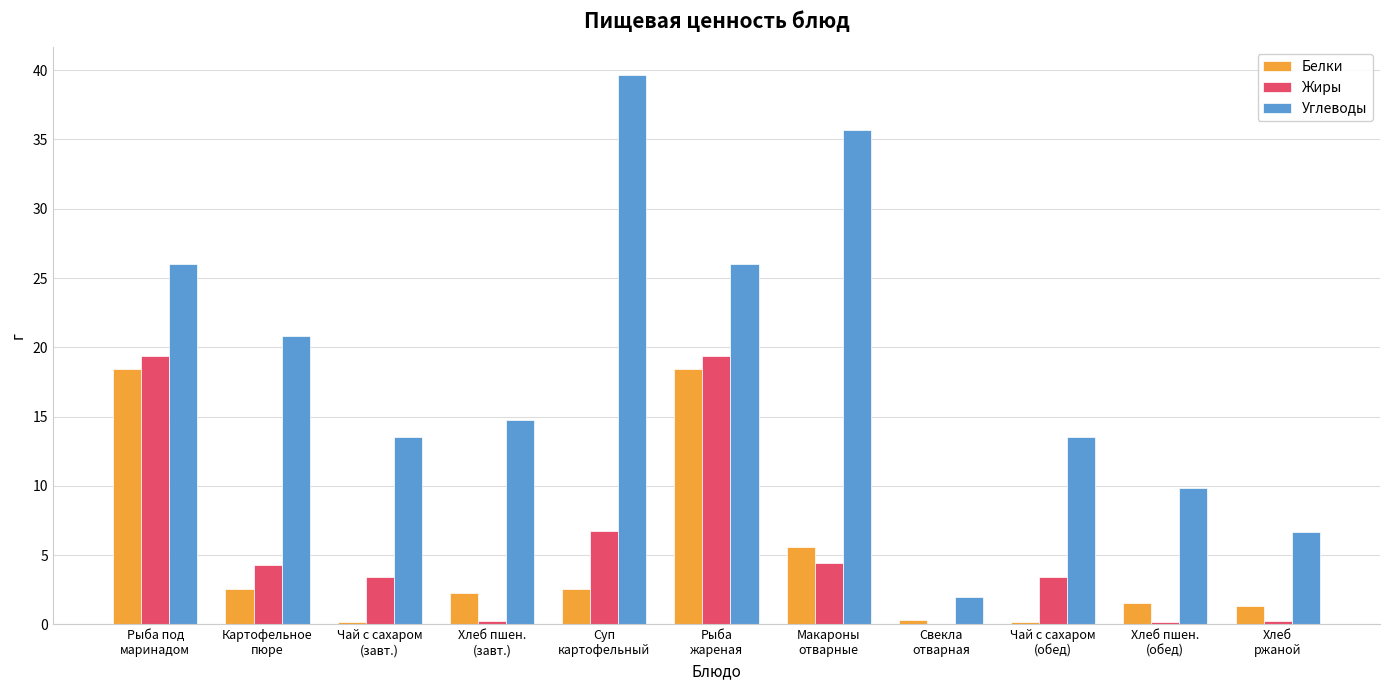

Which series has the largest range (max minus min)?

Углеводы